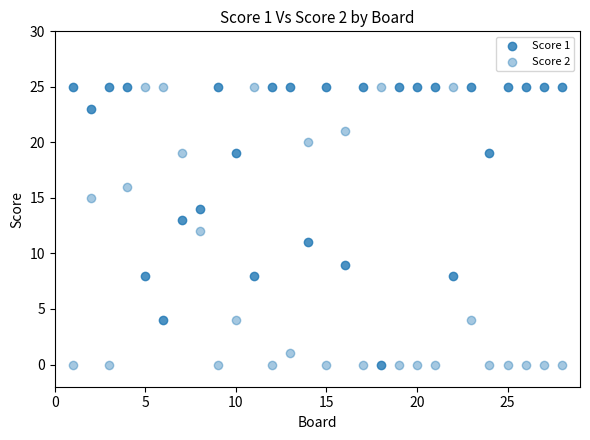

Count the number of points in this scatter plot.

56